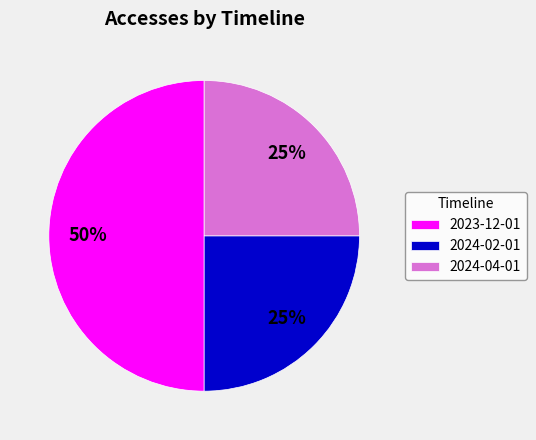

Approximately how many times larger is the value at 2024-02-01 compared to 2024-04-01?

1.0